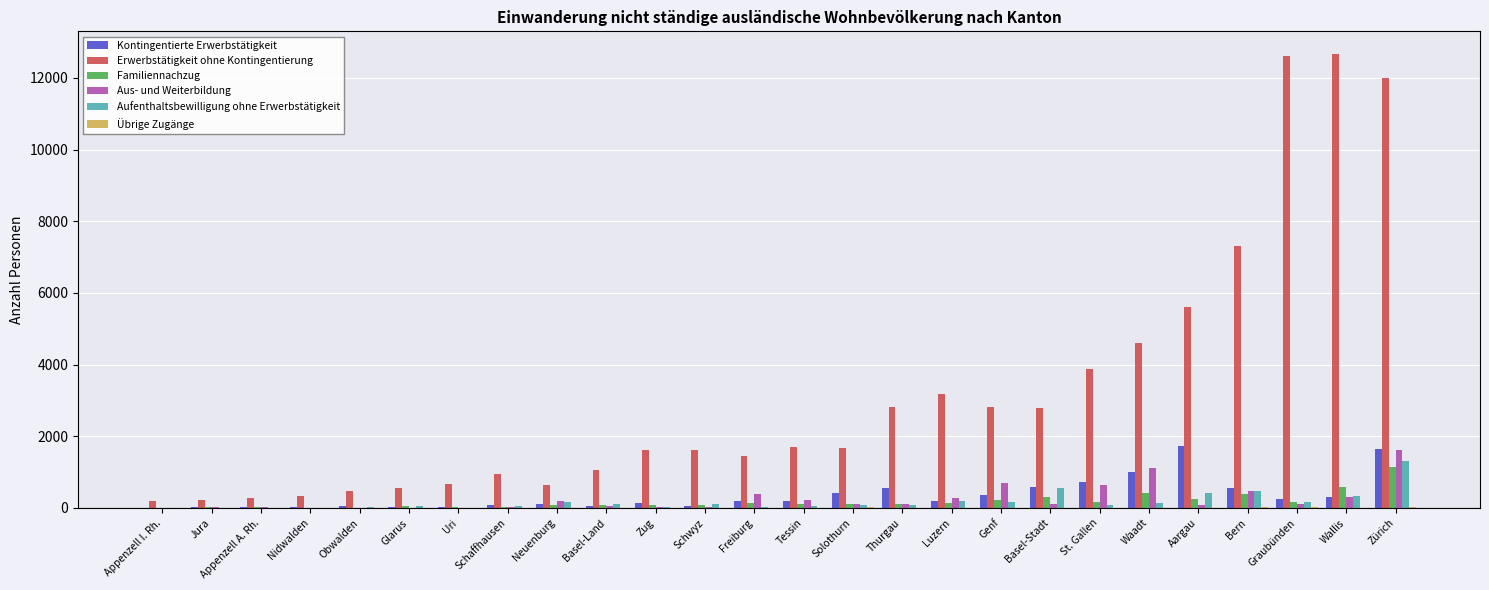

Which series has the largest total across all categories?

Erwerbstätigkeit ohne Kontingentierung